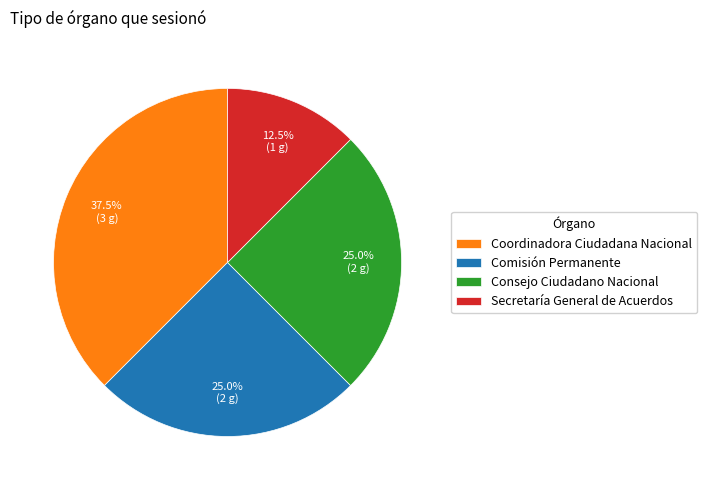

Approximately how many times larger is the value at Coordinadora Ciudadana Nacional compared to Consejo Ciudadano Nacional?

1.5